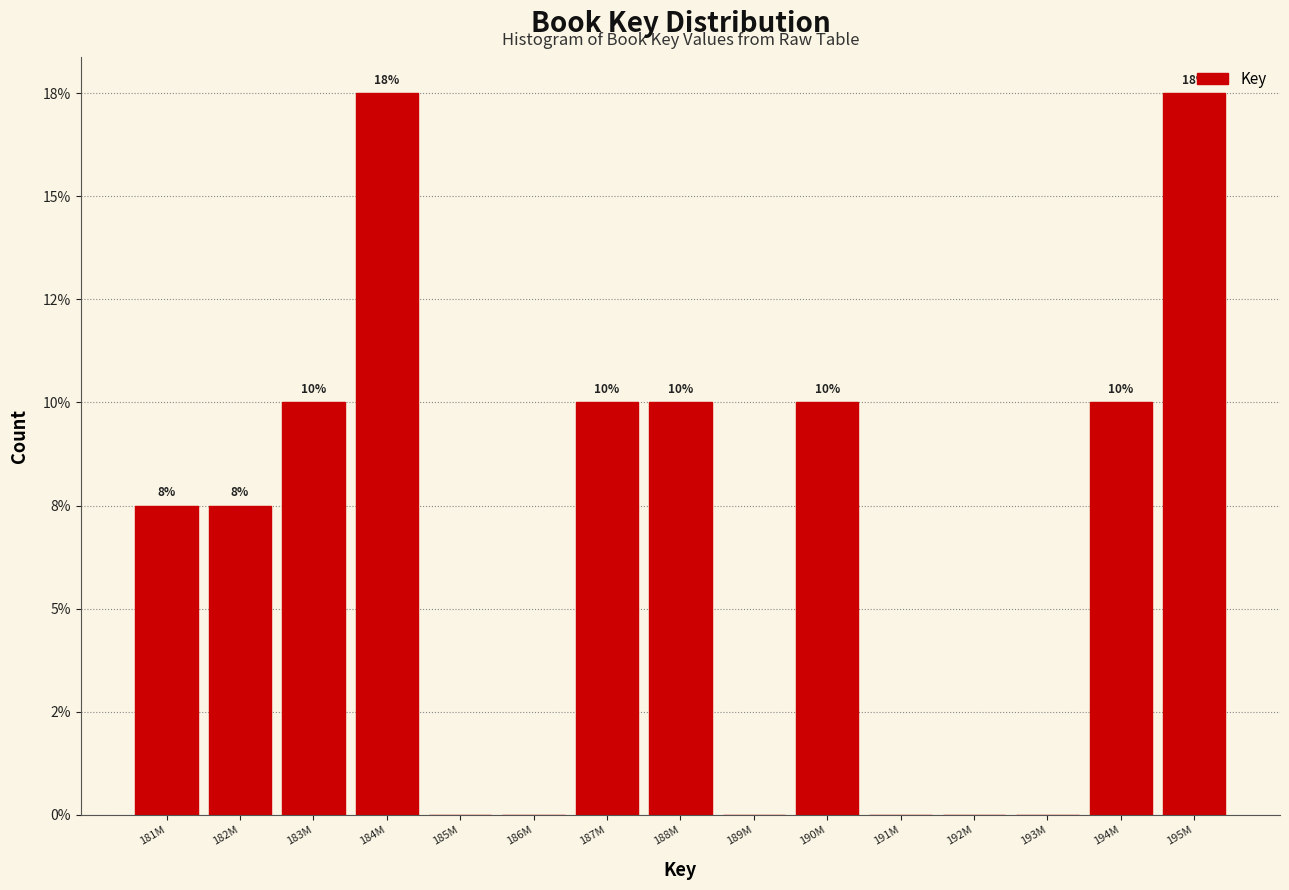

Are the bars horizontal?

No